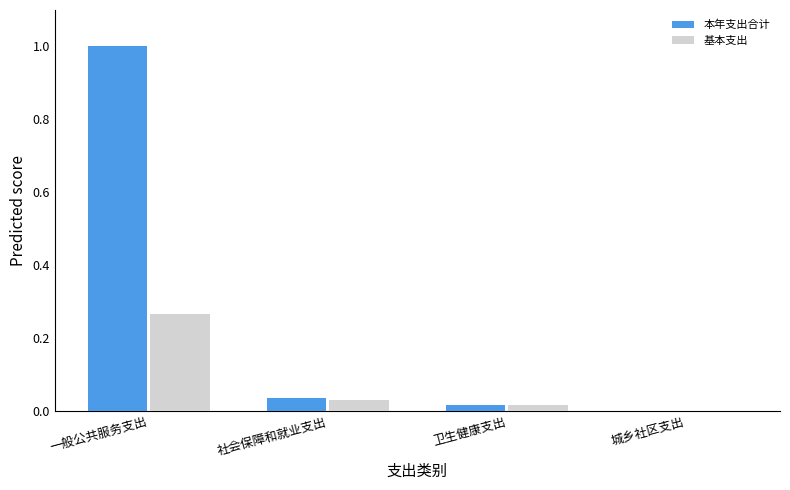

What is the total value across all series at 一般公共服务支出?

1.3